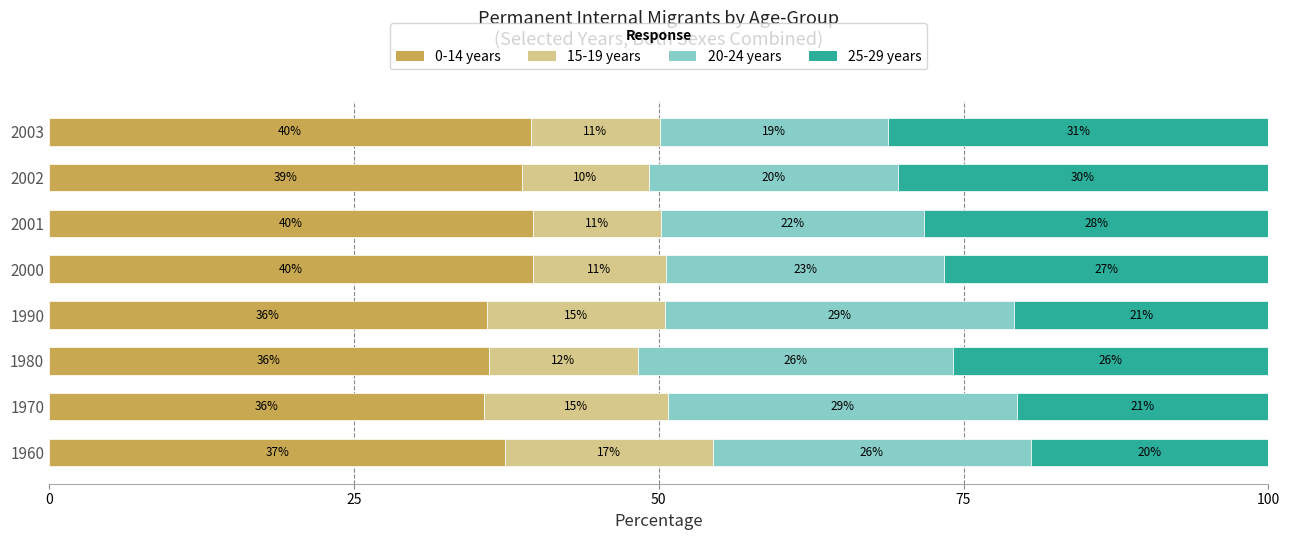

What are all the series names shown in the legend?

0-14 years, 15-19 years, 20-24 years, 25-29 years